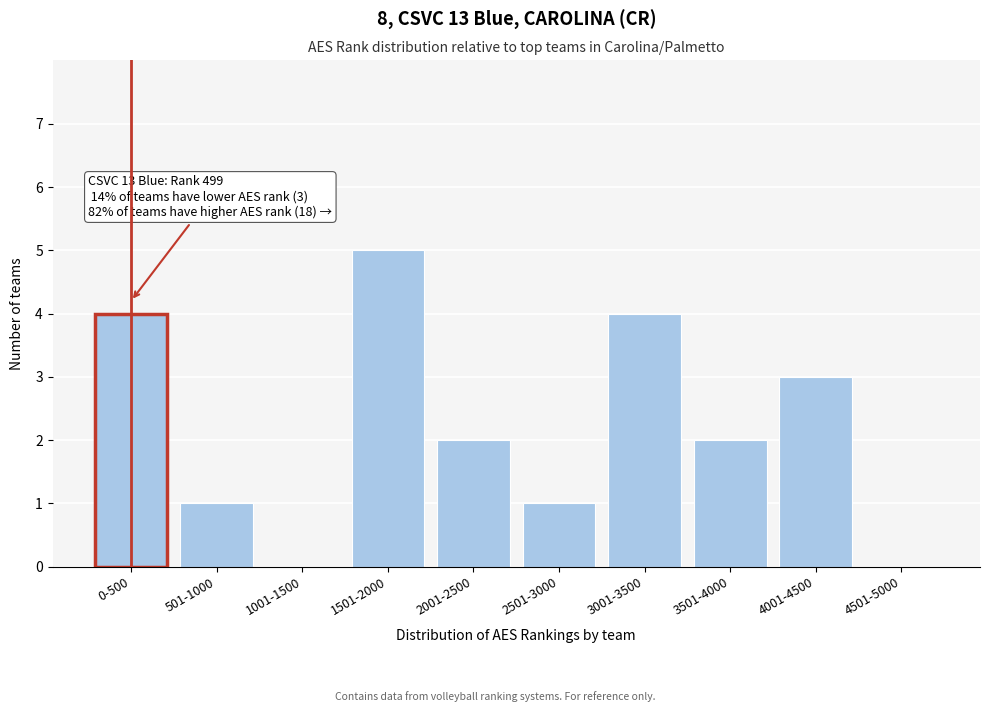

Reading left to right, list all the values displayed in this chart.

0-500=4	501-1000=1	1001-1500=0	1501-2000=5	2001-2500=2	2501-3000=1	3001-3500=4	3501-4000=2	4001-4500=3	4501-5000=0